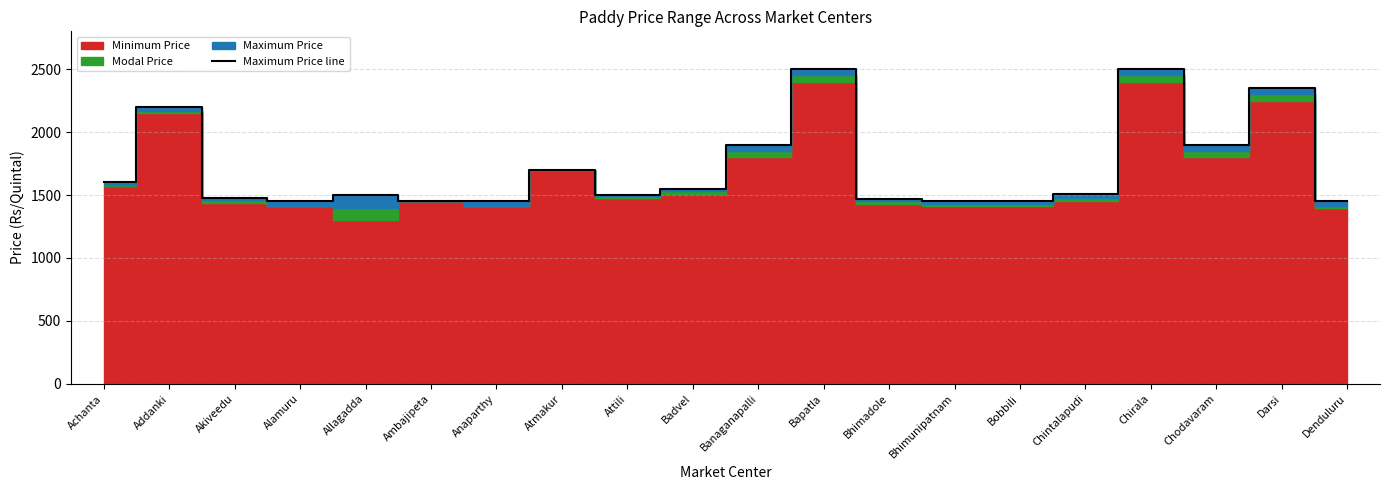

What is the change in value from Achanta to Banaganapalli?

+300